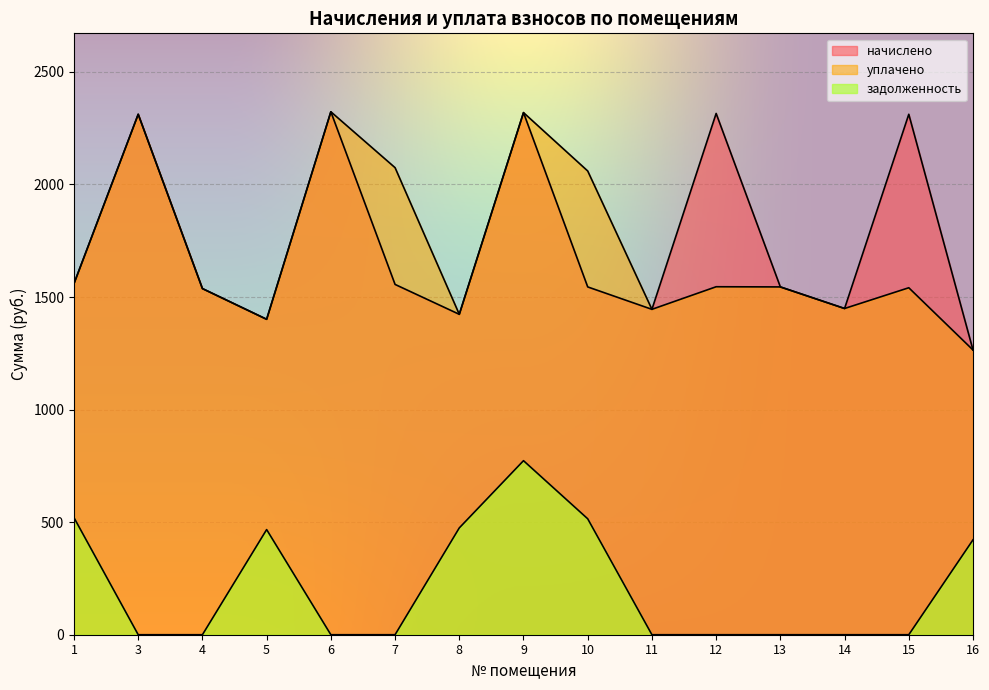

At how many categories does at least one series exceed 459?

15